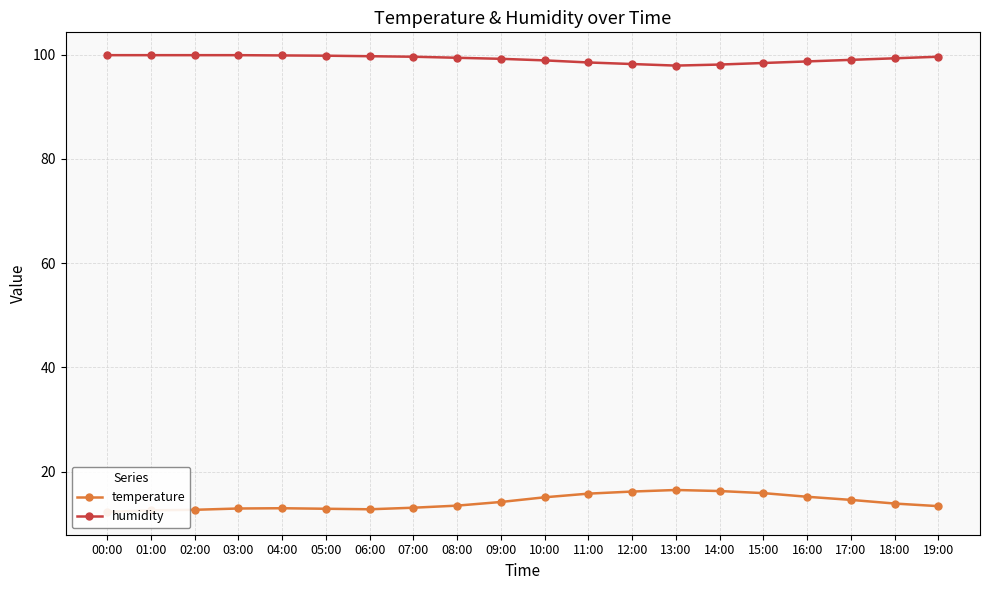

What is the spread (max minus min) of values at 08:00?

85.9